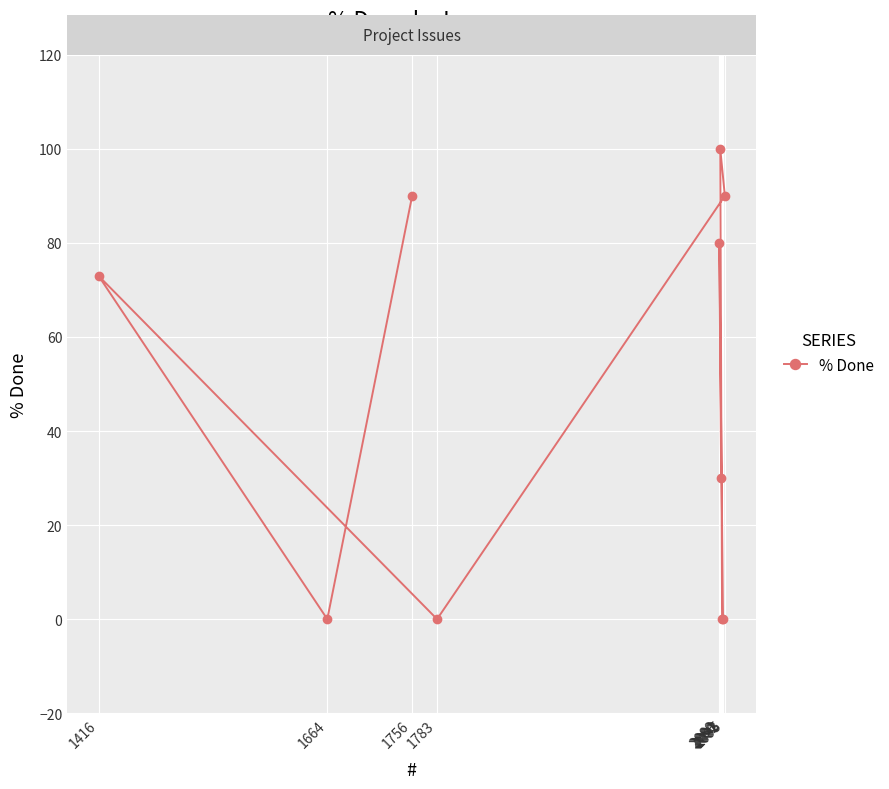

Rank the categories by value from lowest to highest.

2093, 2092, 1783, 1664, 2091, 1416, 2089, 2095, 1756, 2090